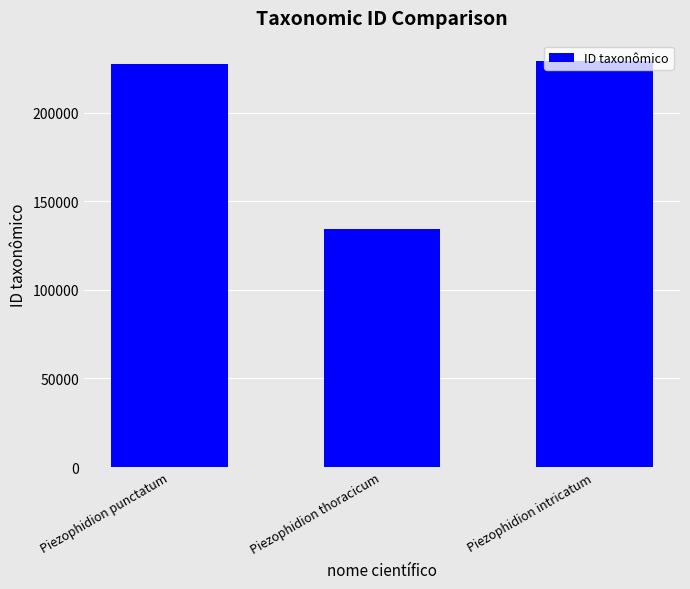

What is the sum of all values?

590663